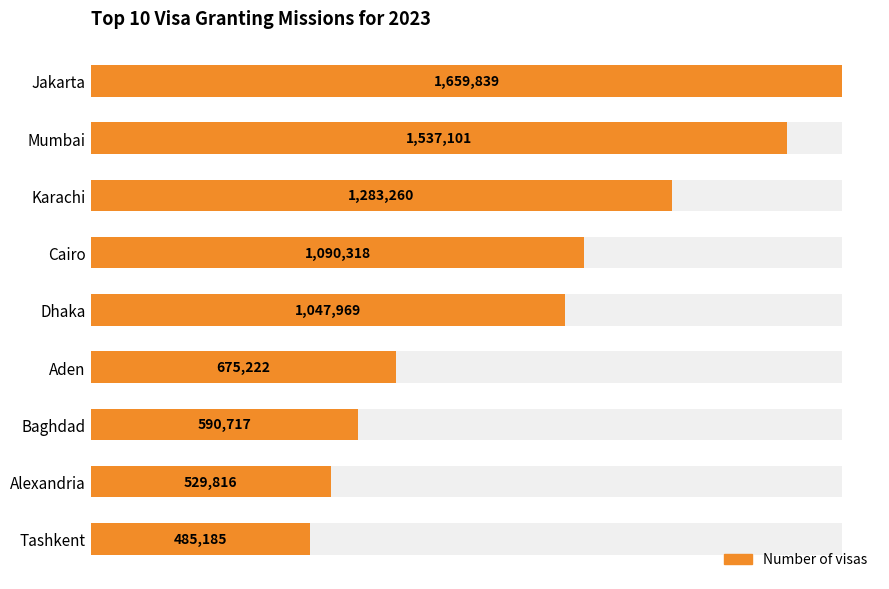

How many data points are less than 1047969?

4